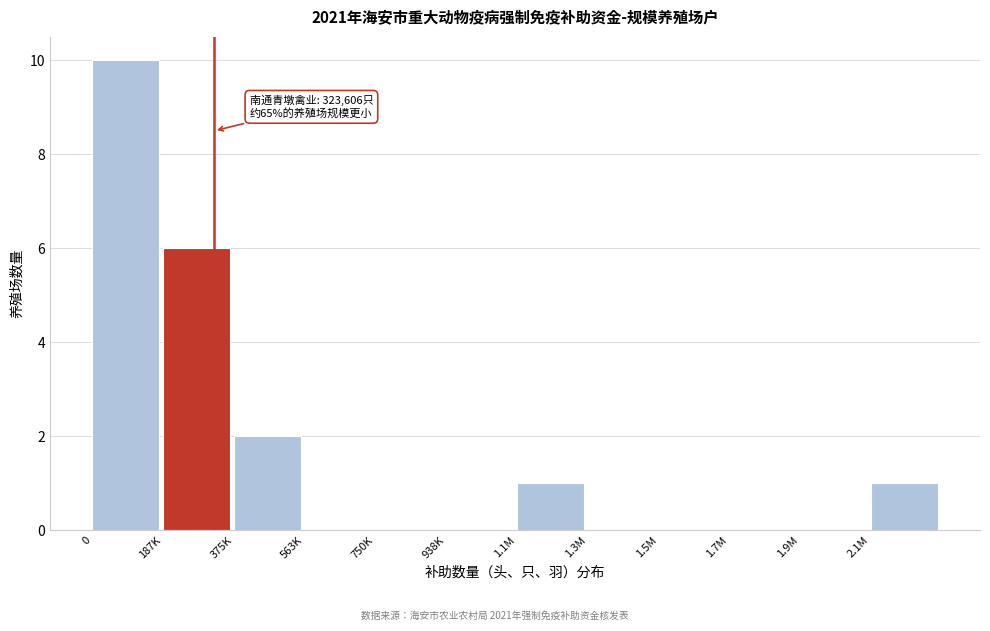

Reading left to right, extract all data points from this chart.

0=10	187K=6	375K=2	563K=0	750K=0	938K=0	1.1M=1	1.3M=0	1.5M=0	1.7M=0	1.9M=0	2.1M=1